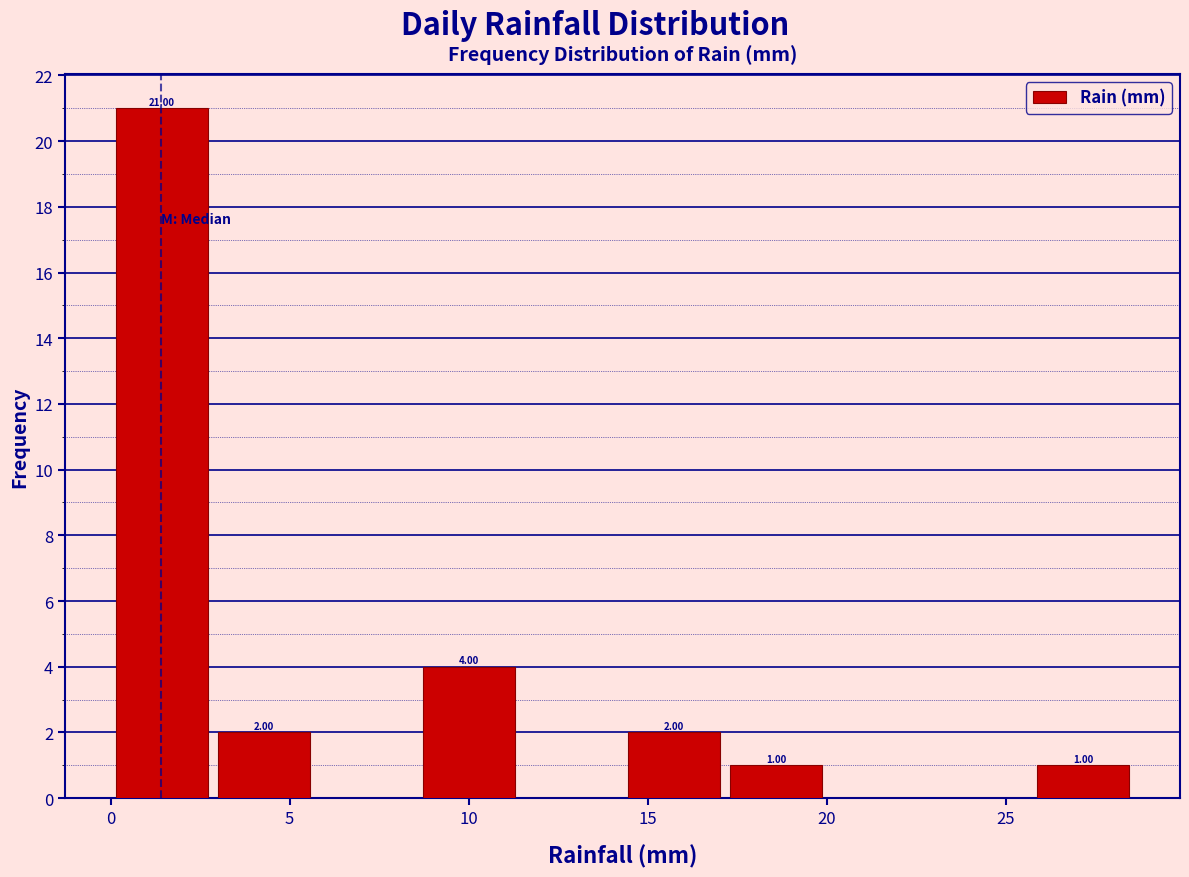

Which range on the x-axis has the tallest bar?

0.0 to 3.0